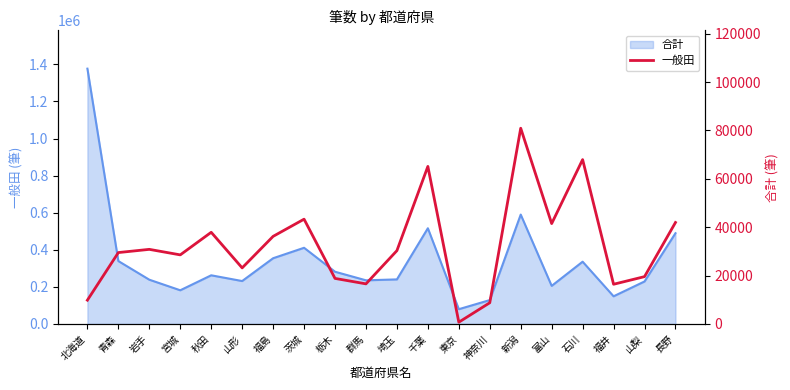

What is the minimum value shown in the chart?

733